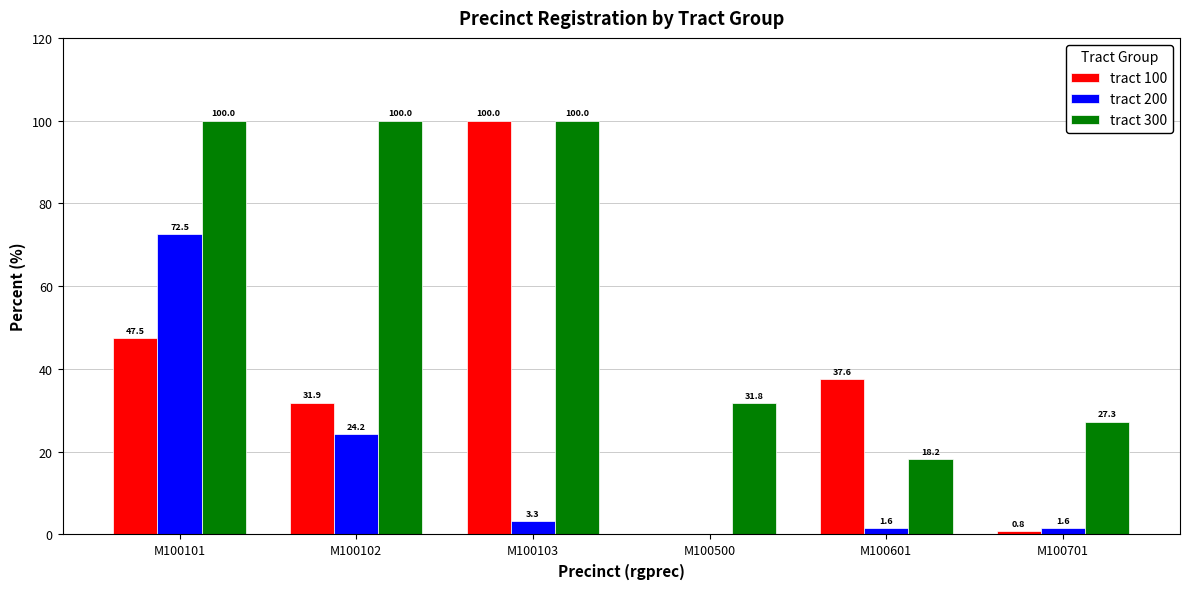

Reading right to left, what are all the values shown in this chart?

tract 100: M100701=0.8	M100601=37.6	M100500=0.0	M100103=100.0	M100102=31.9	M100101=47.5
tract 200: M100701=1.6	M100601=1.6	M100500=0.0	M100103=3.3	M100102=24.2	M100101=72.5
tract 300: M100701=27.3	M100601=18.2	M100500=31.8	M100103=100.0	M100102=100.0	M100101=100.0